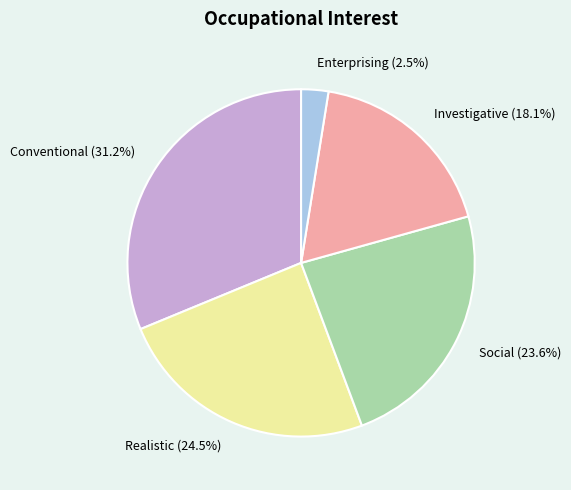

What is the ratio of the value at Social to the value at Realistic?

1.0